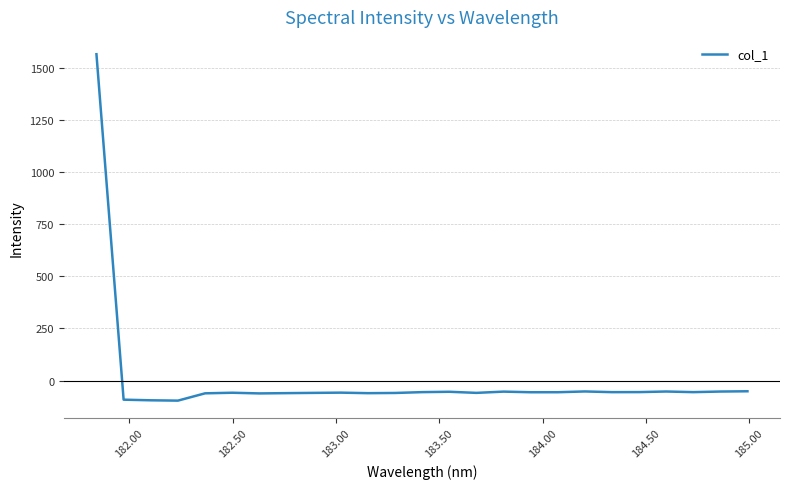

What is the difference between the maximum and minimum values?

1661.7